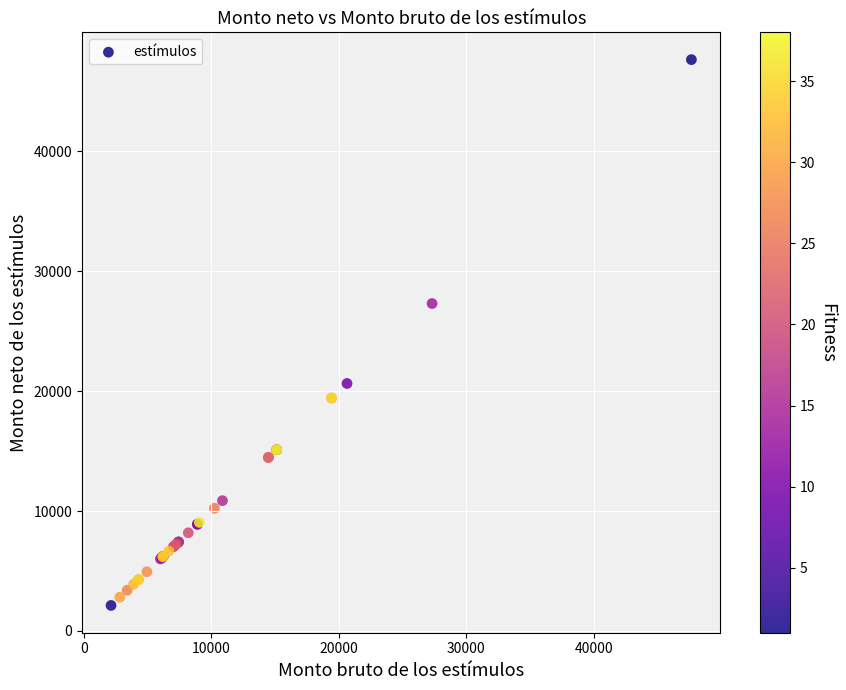

What Y value in the scatter plot is closest to 24888?

27308.3